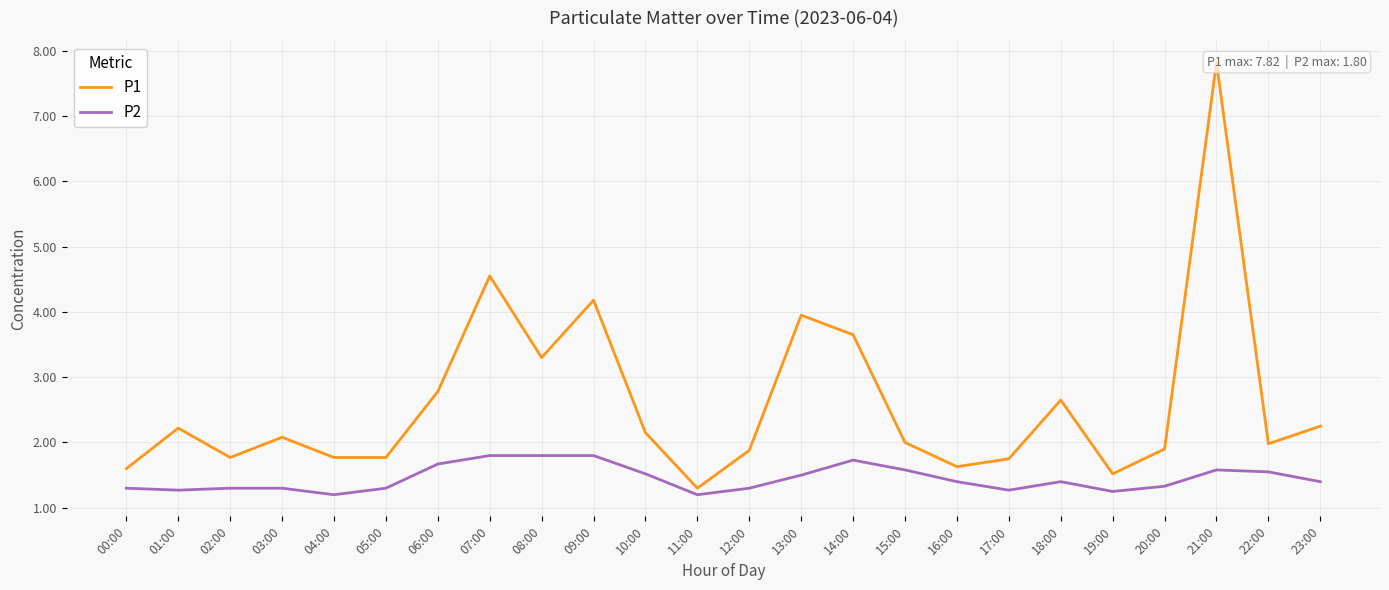

Where is the first local minimum for P2?

01:00